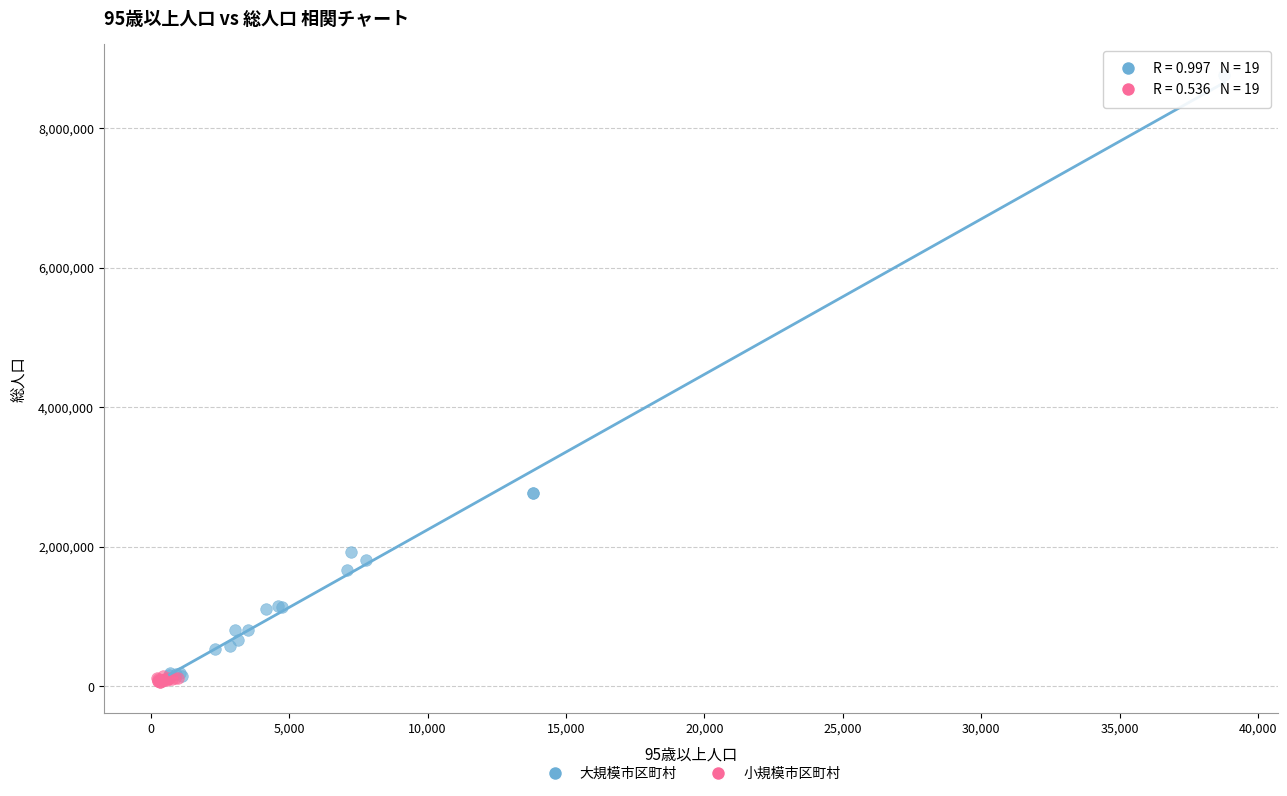

Which series reaches the maximum Y coordinate?

大規模市区町村